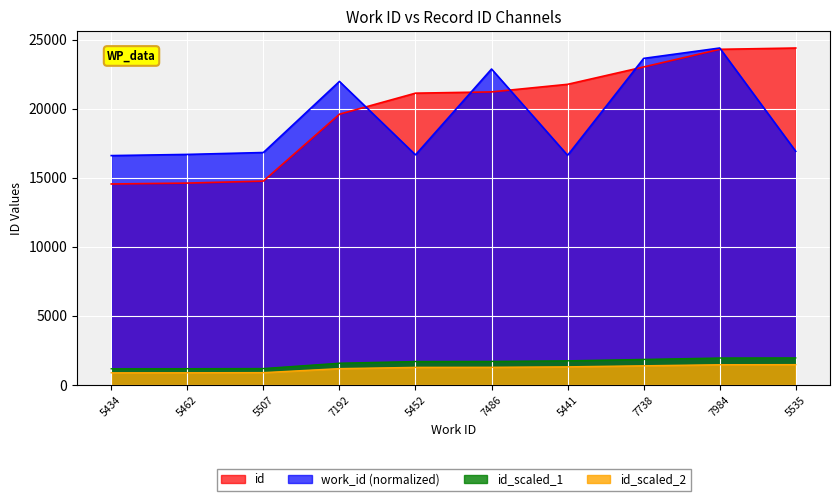

True or false: work_id and id intersect in this chart.

True